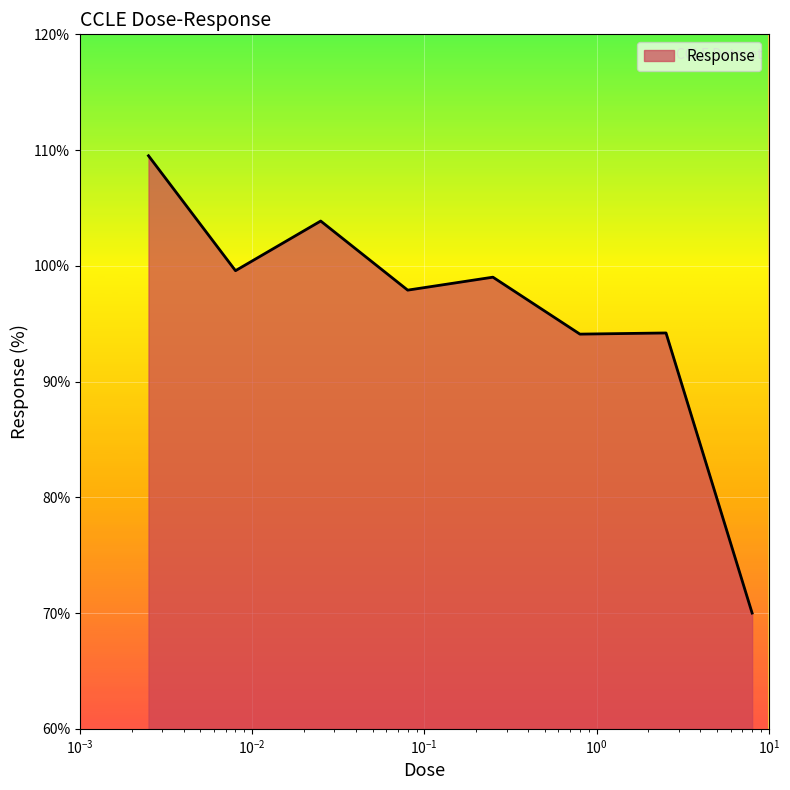

What is the sum of all values?

768.2